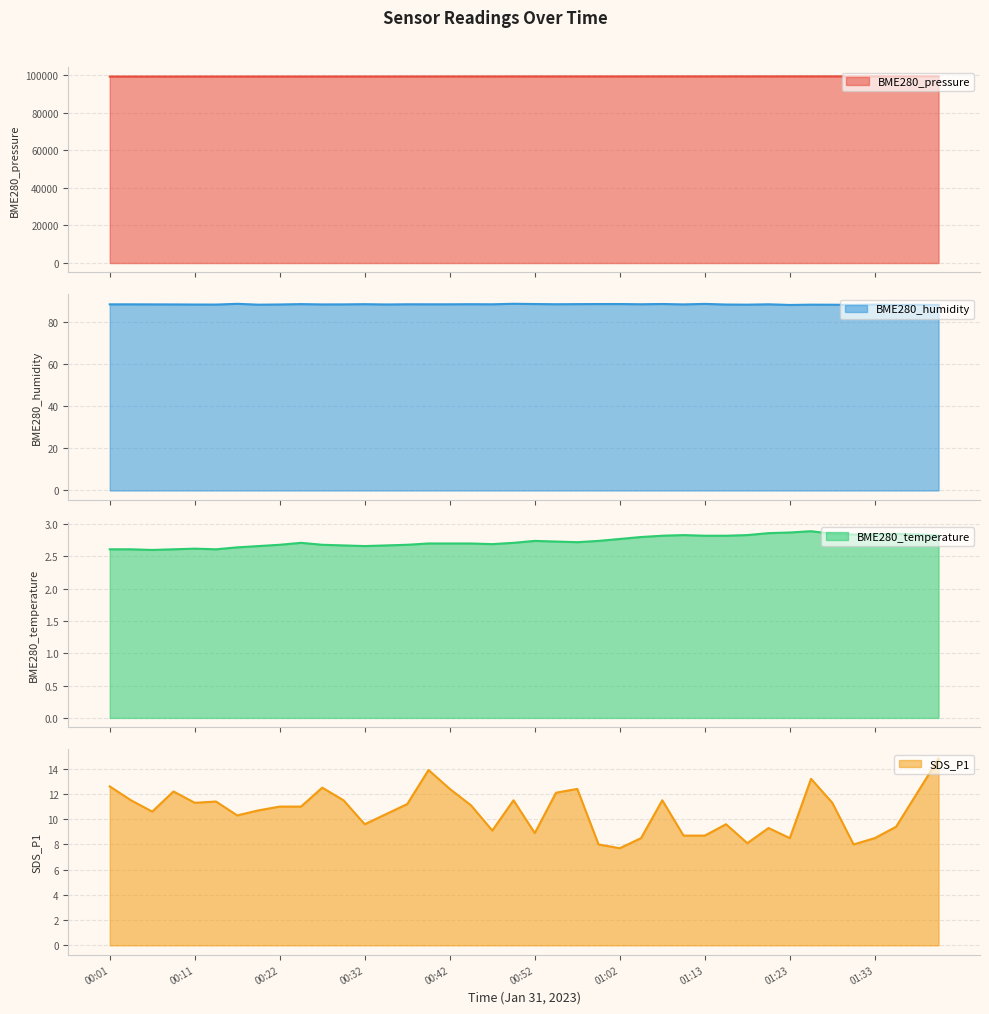

True or false: SDS_P1 and BME280_temperature intersect in this chart.

False